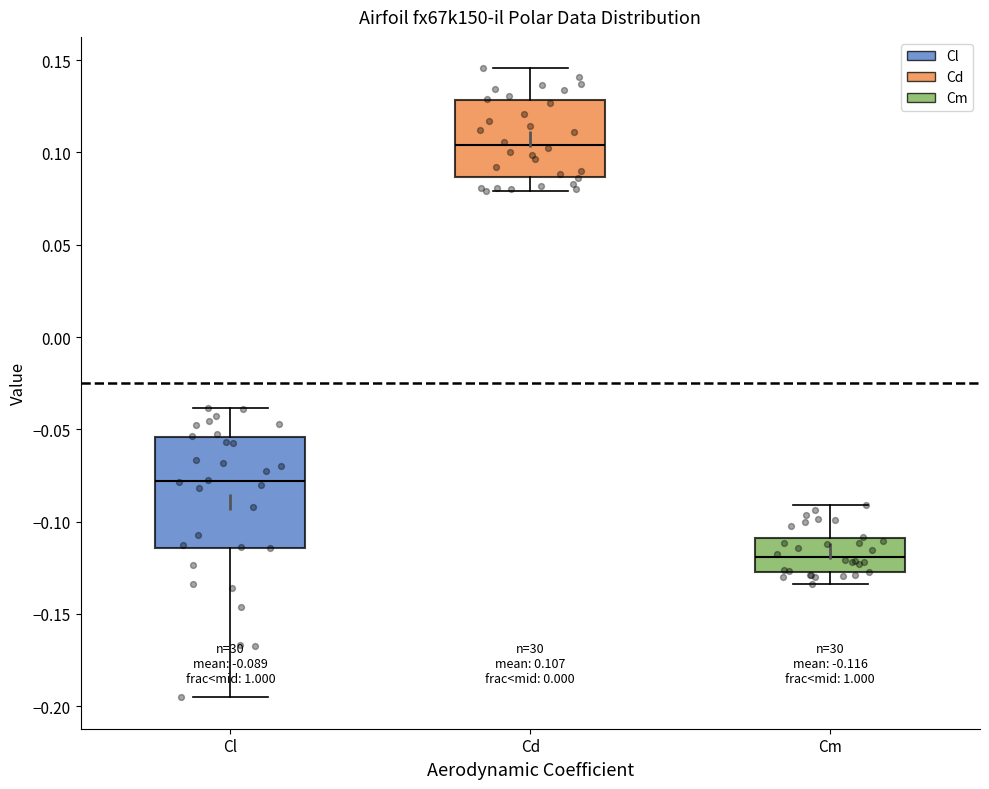

Which box's median line is the lowest?

Cm